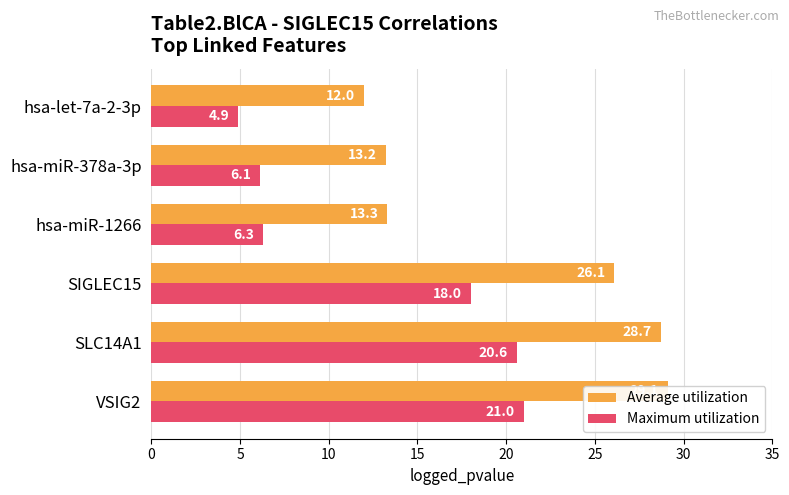

What is the highest value of the Maximum utilization series?

21.0